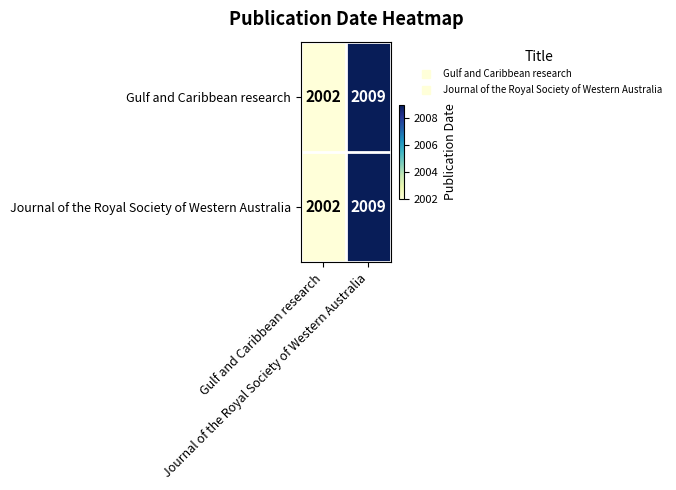

What is the smallest value displayed?

2002